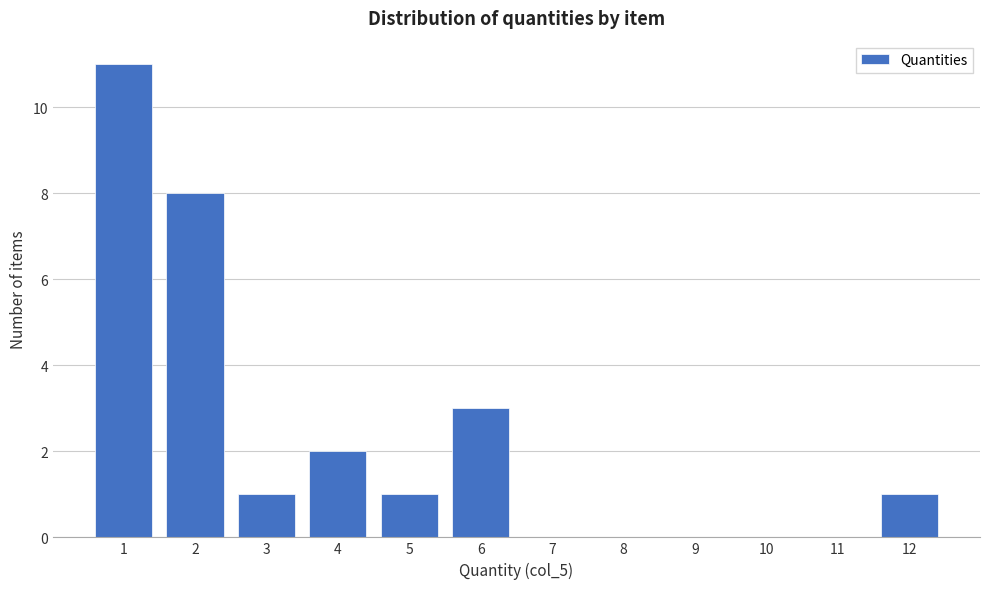

Reading left to right, list all the values displayed in this chart.

1=11	2=8	3=1	4=2	5=1	6=3	7=0	8=0	9=0	10=0	11=0	12=1